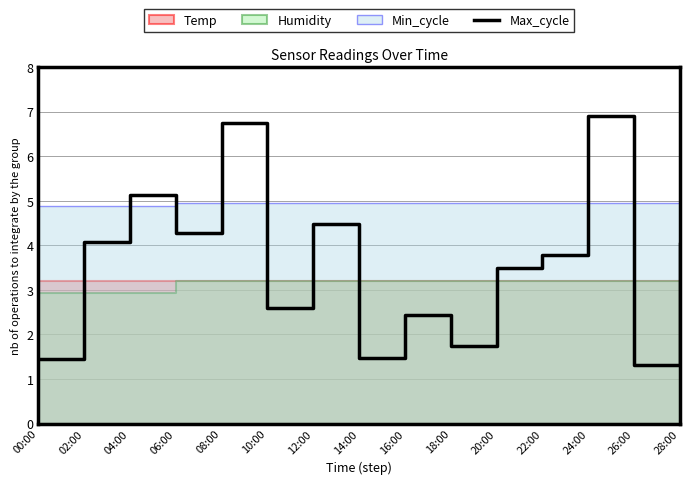

True or false: the data shows 2.4 at 16:00.

True